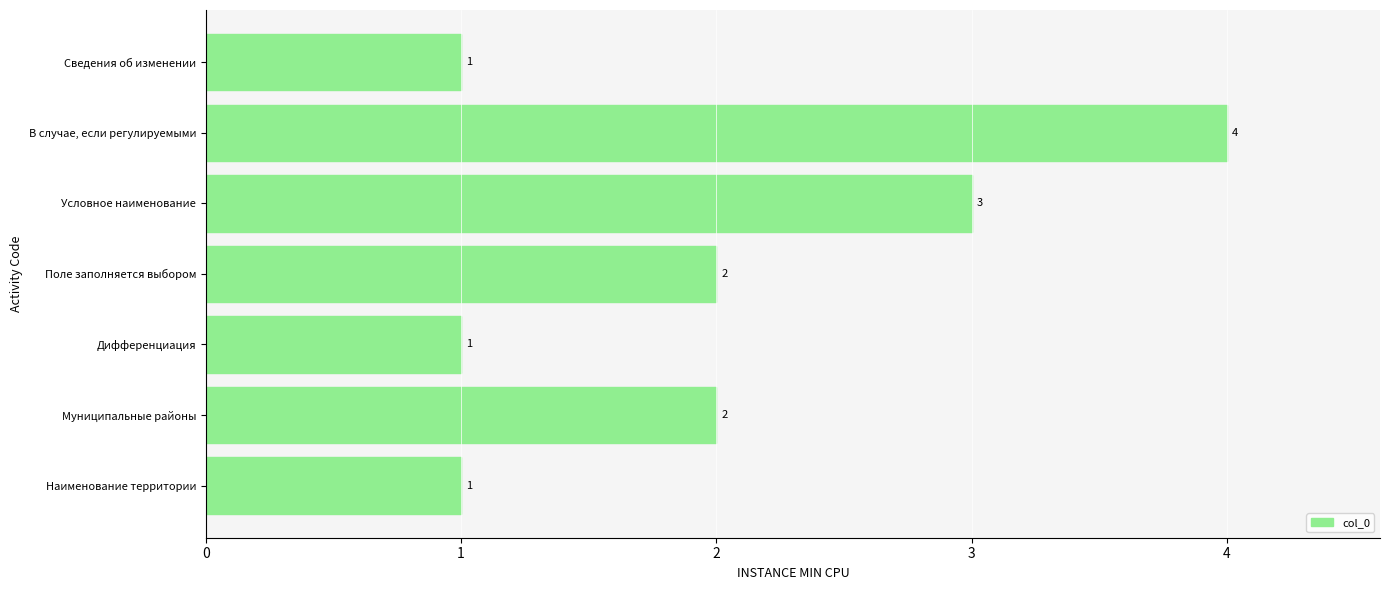

Are the bars grouped side by side (vs. stacked)?

No